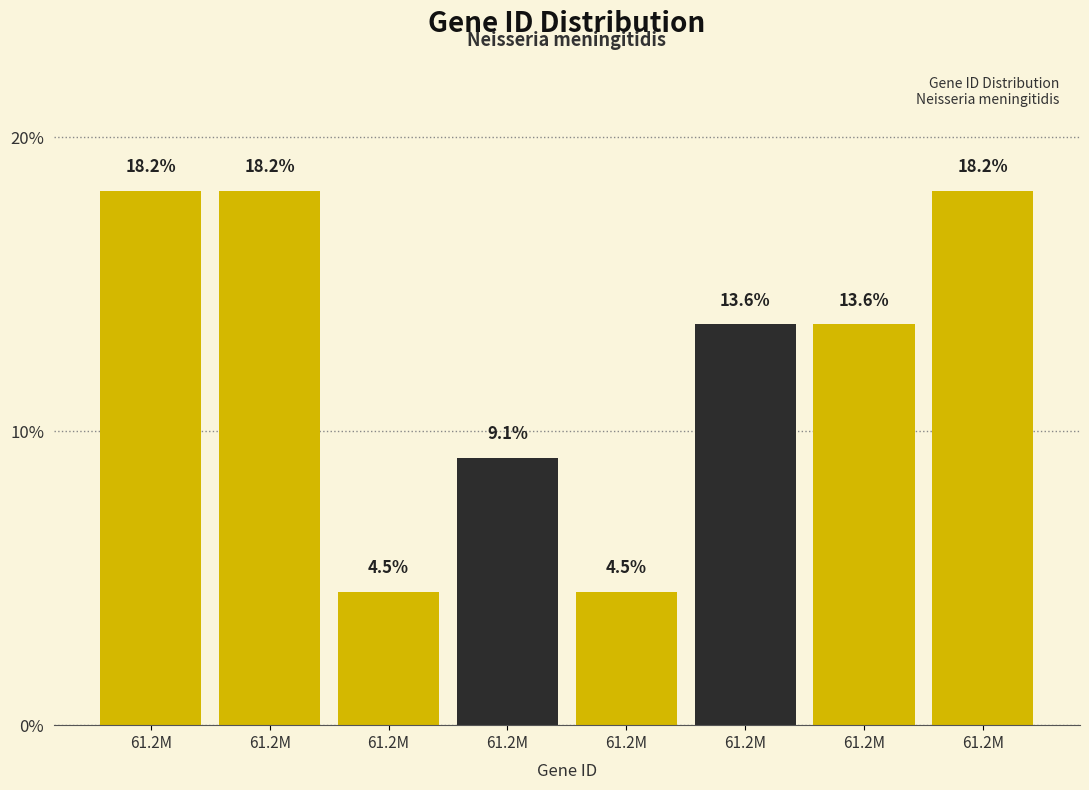

How many data points are less than 13?

3